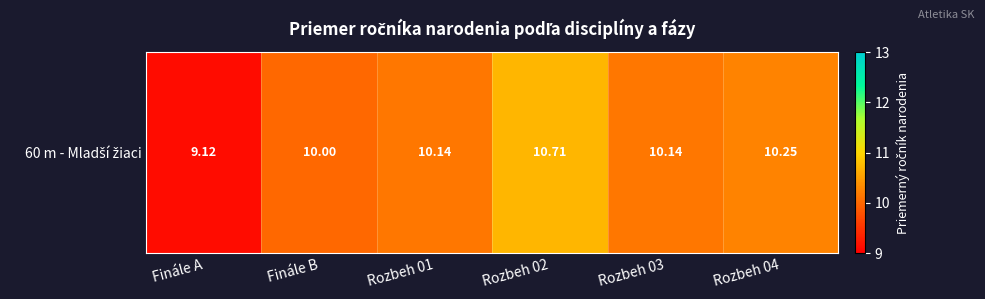

List the labels in order of value, largest first.

Rozbeh 02, Rozbeh 04, Rozbeh 01, Rozbeh 03, Finále B, Finále A